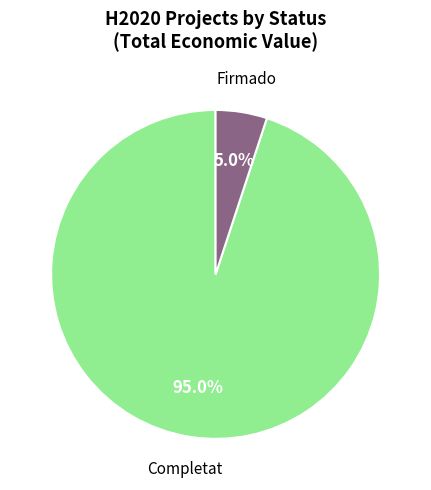

What is the smallest slice in the pie chart?

Firmado